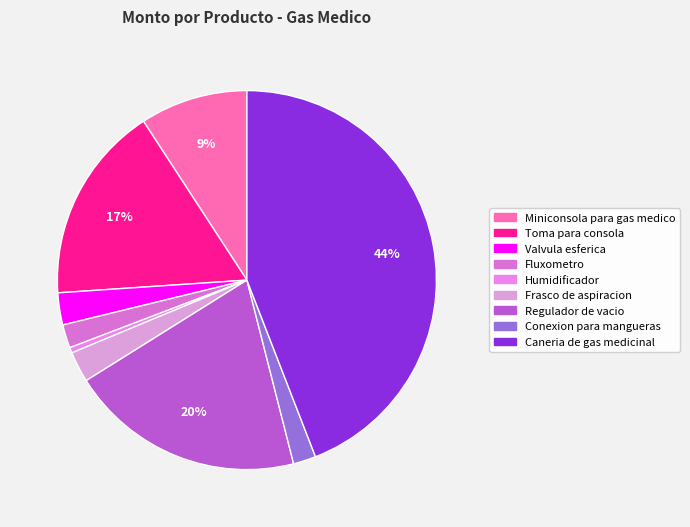

How many slices are in this pie chart?

9